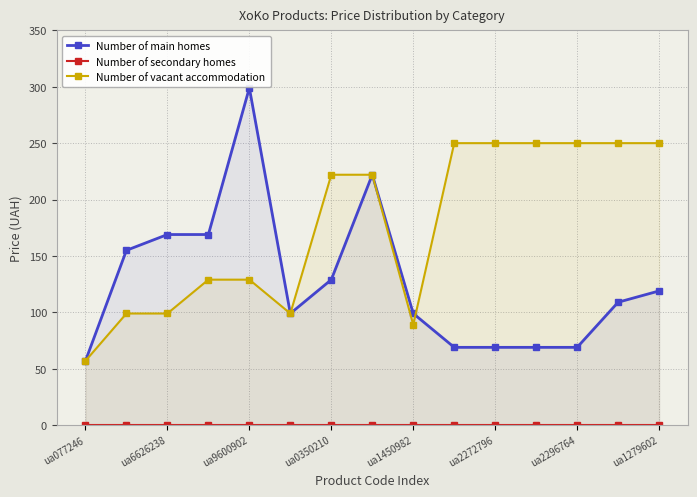

At how many categories does at least one series exceed 215?

9